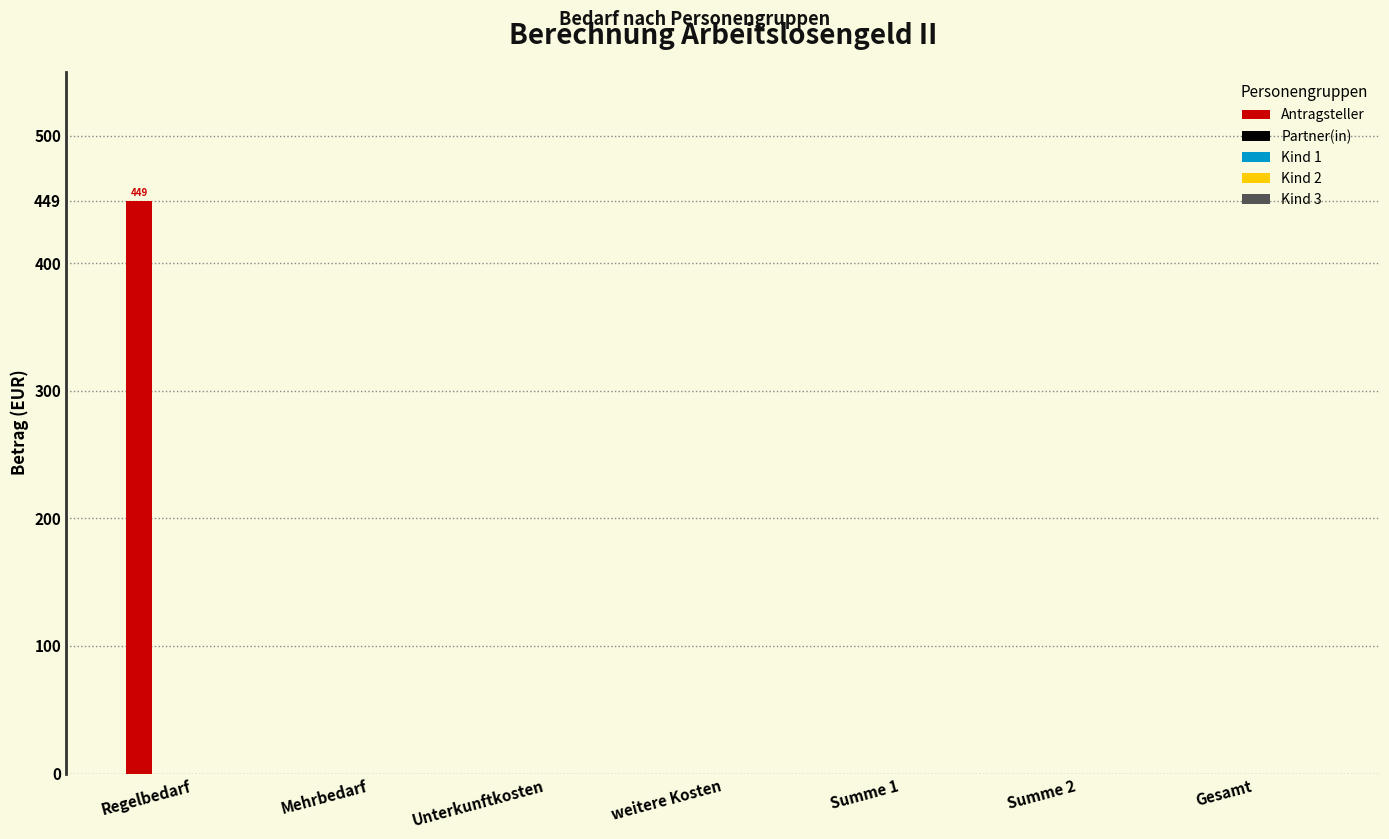

What is the sum of all values?

449